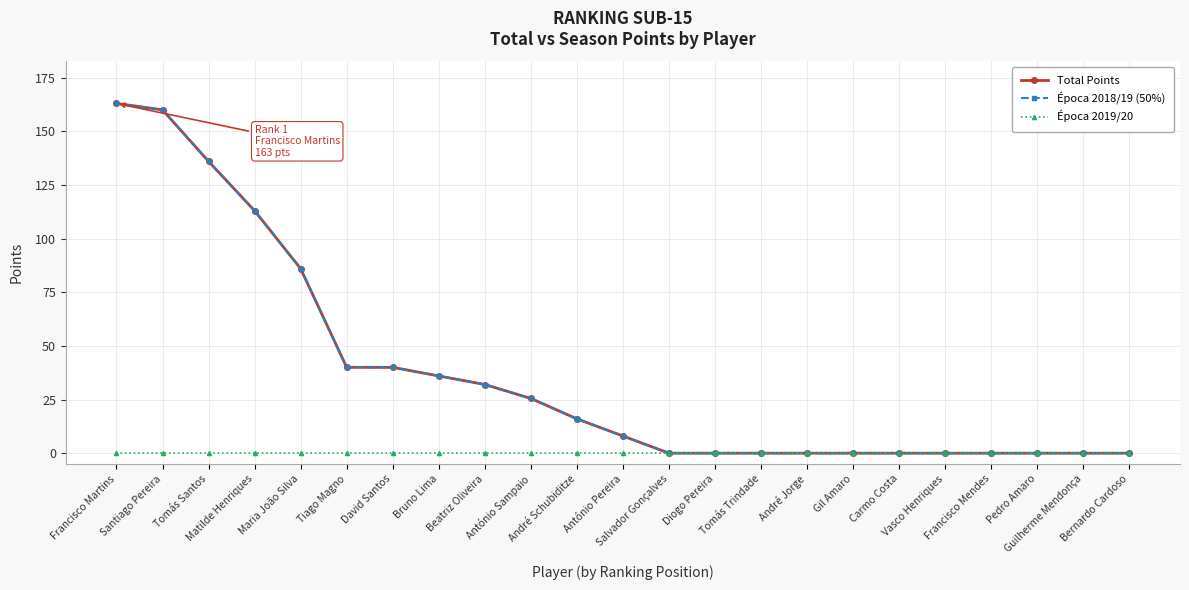

Reading left to right, list all the values displayed in this chart.

Total Points: Francisco Martins=163.0	Santiago Pereira=160.0	Tomás Santos=136.0	Matilde Henriques=113.0	Maria João Silva=86.0	Tiago Magno=40.0	David Santos=40.0	Bruno Lima=36.0	Beatriz Oliveira=32.0	António Sampaio=25.5	André Schubiditze=16.0	António Pereira=8.0	Salvador Gonçalves=0.0	Diogo Pereira=0.0	Tomás Trindade=0.0	André Jorge=0.0	Gil Amaro=0.0	Carmo Costa=0.0	Vasco Henriques=0.0	Francisco Mendes=0.0	Pedro Amaro=0.0	Guilherme Mendonça=0.0	Bernardo Cardoso=0.0
Época 2018/19 (50%): Francisco Martins=163.0	Santiago Pereira=160.0	Tomás Santos=136.0	Matilde Henriques=113.0	Maria João Silva=86.0	Tiago Magno=40.0	David Santos=40.0	Bruno Lima=36.0	Beatriz Oliveira=32.0	António Sampaio=25.5	André Schubiditze=16.0	António Pereira=8.0	Salvador Gonçalves=0.0	Diogo Pereira=0.0	Tomás Trindade=0.0	André Jorge=0.0	Gil Amaro=0.0	Carmo Costa=0.0	Vasco Henriques=0.0	Francisco Mendes=0.0	Pedro Amaro=0.0	Guilherme Mendonça=0.0	Bernardo Cardoso=0.0
Época 2019/20: Francisco Martins=0.0	Santiago Pereira=0.0	Tomás Santos=0.0	Matilde Henriques=0.0	Maria João Silva=0.0	Tiago Magno=0.0	David Santos=0.0	Bruno Lima=0.0	Beatriz Oliveira=0.0	António Sampaio=0.0	André Schubiditze=0.0	António Pereira=0.0	Salvador Gonçalves=0.0	Diogo Pereira=0.0	Tomás Trindade=0.0	André Jorge=0.0	Gil Amaro=0.0	Carmo Costa=0.0	Vasco Henriques=0.0	Francisco Mendes=0.0	Pedro Amaro=0.0	Guilherme Mendonça=0.0	Bernardo Cardoso=0.0